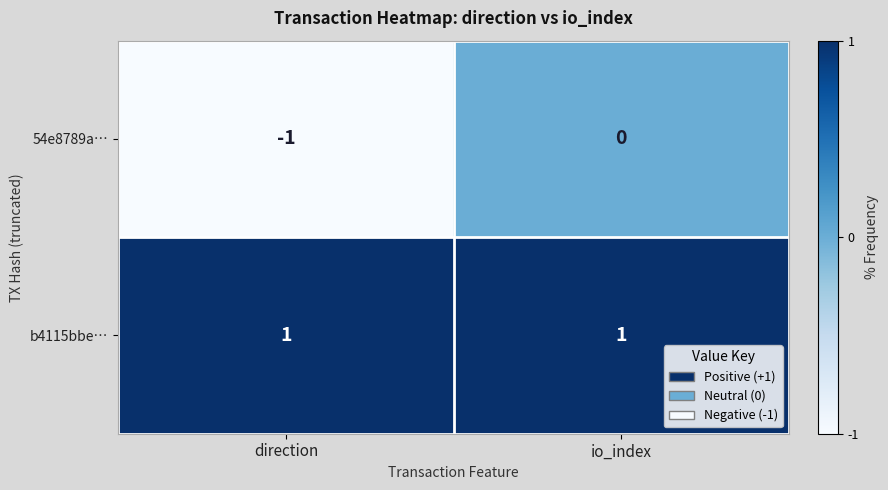

The value of 54e8789a… at io_index is 0. True or false?

True